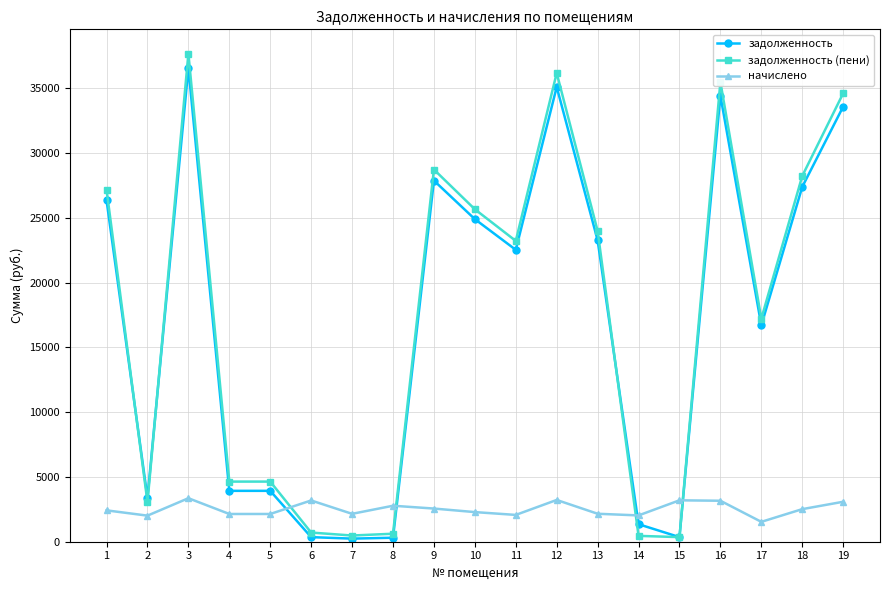

True or false: задолженность (пени) has a value of 27175.4 at 1.

True